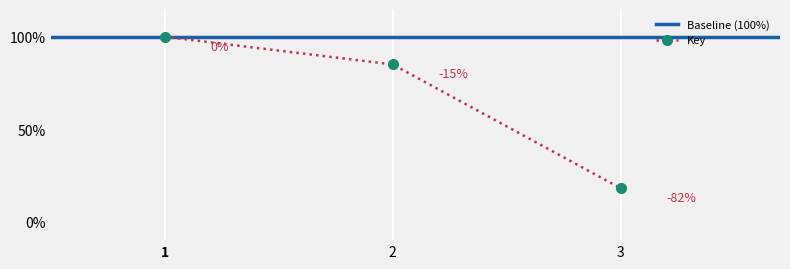

Which category has the lowest value across all series?

3